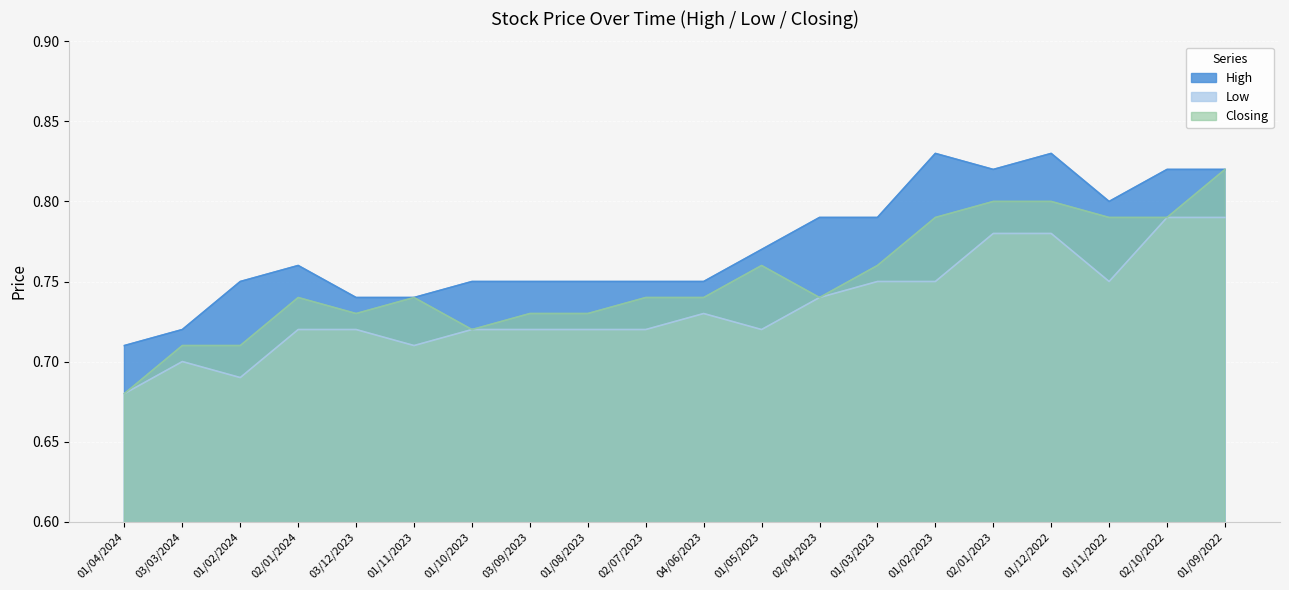

True or false: High and Closing cross at least once.

False